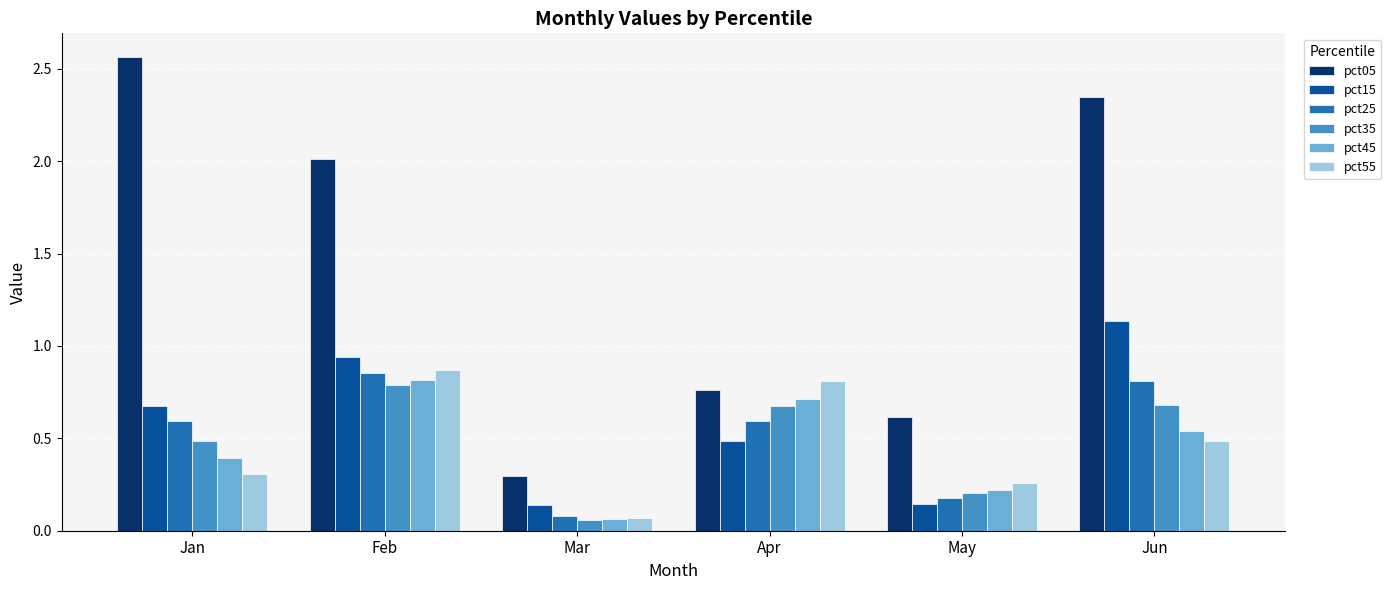

Are the bars grouped side by side (vs. stacked)?

Yes